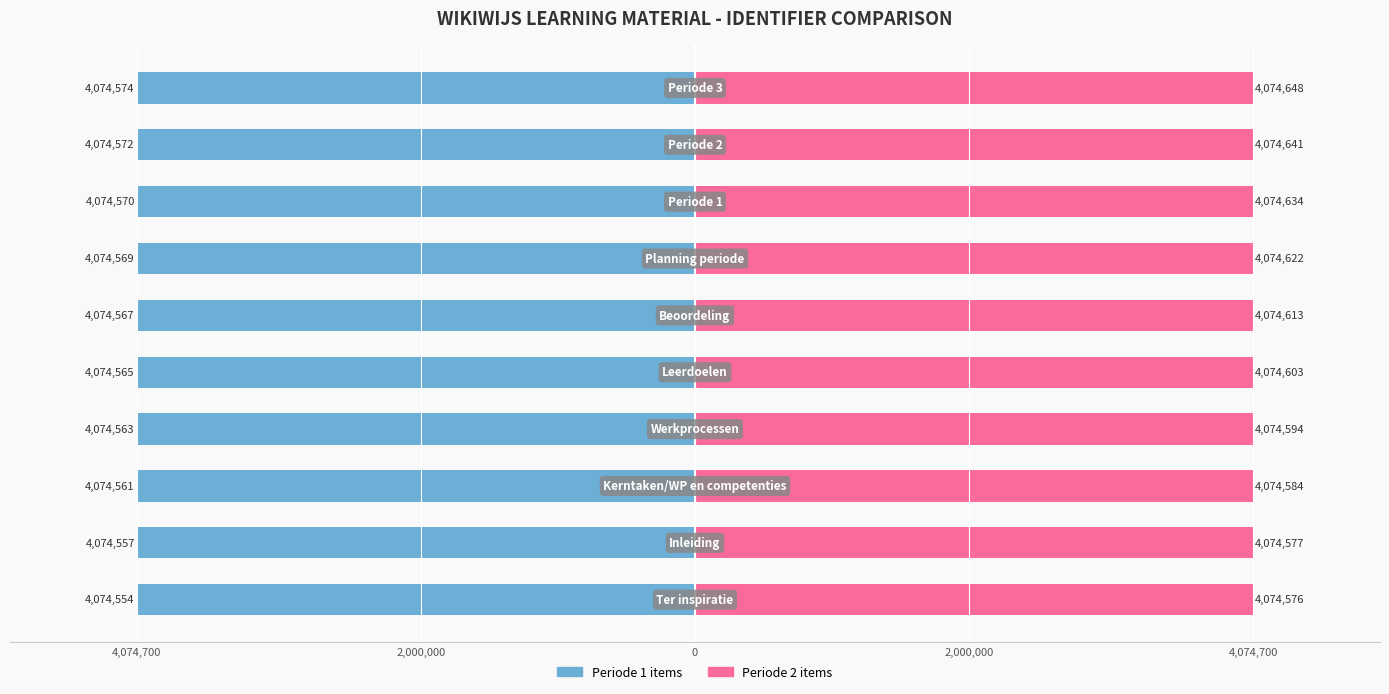

How many bars are there in each group?

2